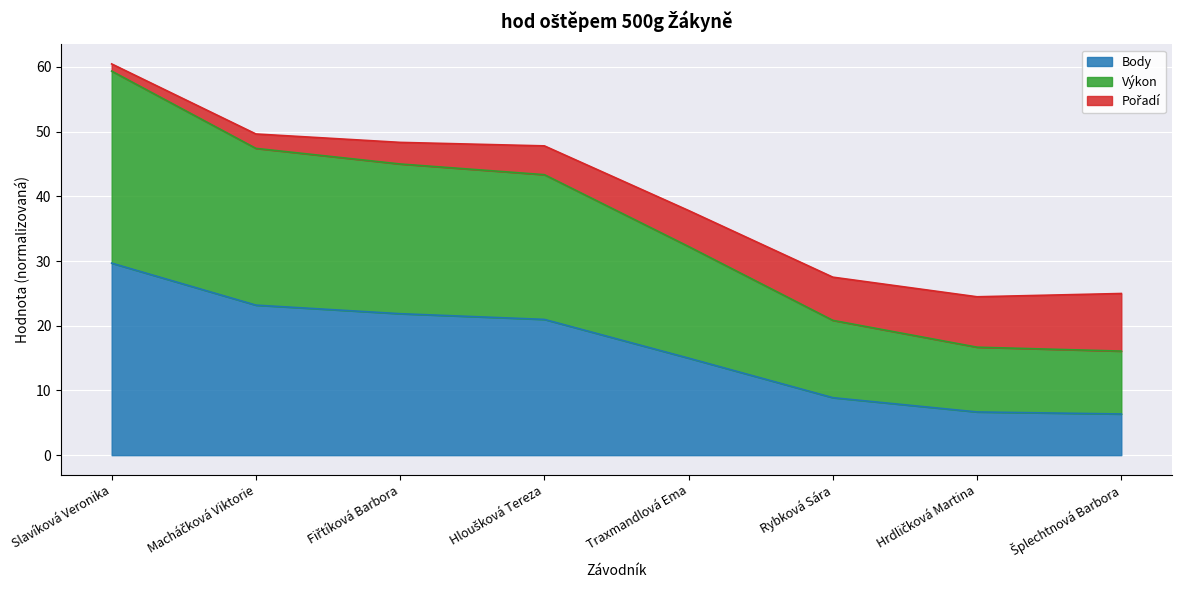

What is the greatest value displayed?

59.4